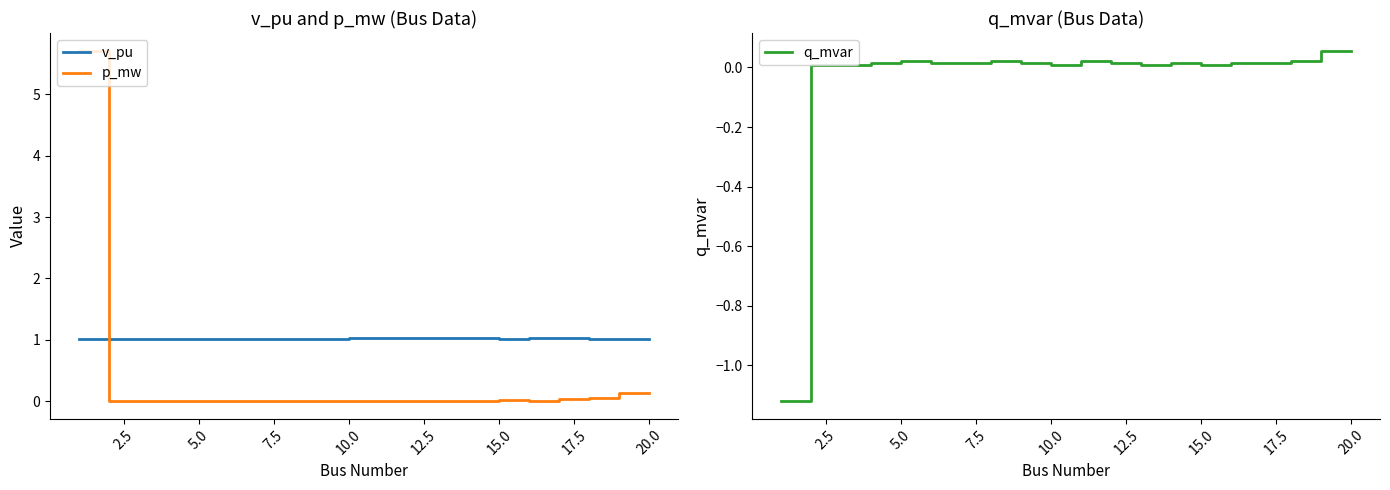

Count the number of categories in the chart.

20